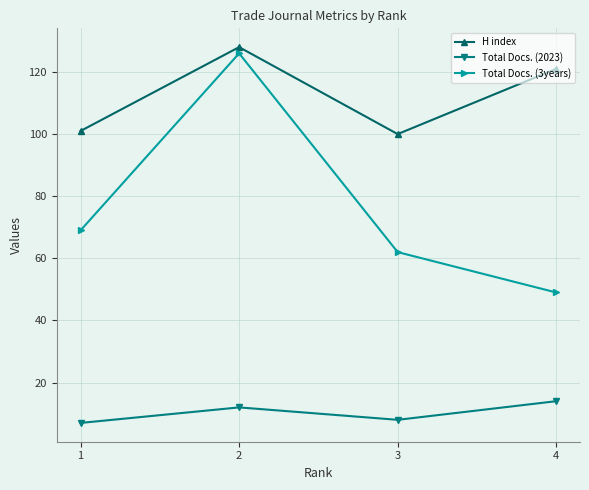

What is the spread (max minus min) of values at 2?

116